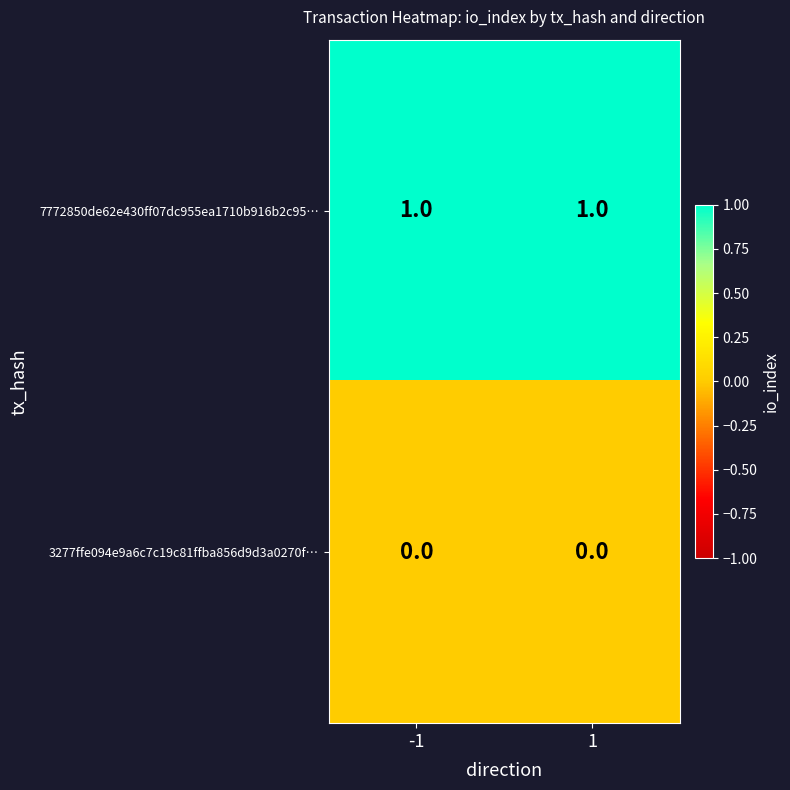

At how many categories does at least one series exceed 0?

2